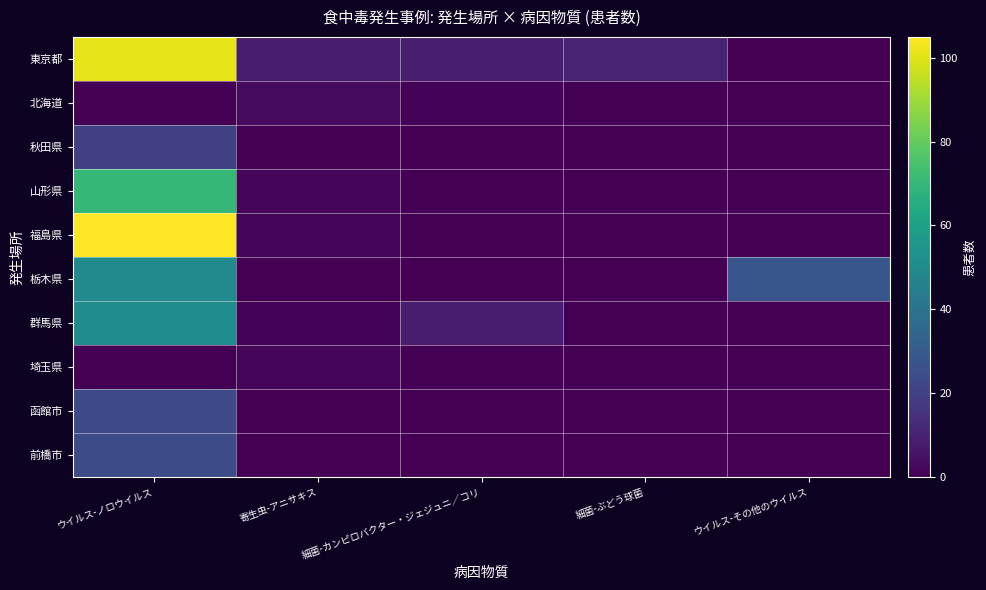

Reading left to right, transcribe all the data shown in this chart.

東京都: ウイルス-ノロウイルス=101	寄生虫-アニサキス=8	細菌-カンピロバクター・ジェジュニ／コリ=9	細菌-ぶどう球菌=10	ウイルス-その他のウイルス=0
北海道: ウイルス-ノロウイルス=0	寄生虫-アニサキス=3	細菌-カンピロバクター・ジェジュニ／コリ=1	細菌-ぶどう球菌=0	ウイルス-その他のウイルス=0
秋田県: ウイルス-ノロウイルス=20	寄生虫-アニサキス=0	細菌-カンピロバクター・ジェジュニ／コリ=0	細菌-ぶどう球菌=0	ウイルス-その他のウイルス=0
山形県: ウイルス-ノロウイルス=70	寄生虫-アニサキス=2	細菌-カンピロバクター・ジェジュニ／コリ=0	細菌-ぶどう球菌=0	ウイルス-その他のウイルス=0
福島県: ウイルス-ノロウイルス=105	寄生虫-アニサキス=2	細菌-カンピロバクター・ジェジュニ／コリ=0	細菌-ぶどう球菌=0	ウイルス-その他のウイルス=0
栃木県: ウイルス-ノロウイルス=50	寄生虫-アニサキス=0	細菌-カンピロバクター・ジェジュニ／コリ=0	細菌-ぶどう球菌=0	ウイルス-その他のウイルス=28
群馬県: ウイルス-ノロウイルス=51	寄生虫-アニサキス=1	細菌-カンピロバクター・ジェジュニ／コリ=8	細菌-ぶどう球菌=0	ウイルス-その他のウイルス=0
埼玉県: ウイルス-ノロウイルス=0	寄生虫-アニサキス=2	細菌-カンピロバクター・ジェジュニ／コリ=0	細菌-ぶどう球菌=0	ウイルス-その他のウイルス=0
函館市: ウイルス-ノロウイルス=23	寄生虫-アニサキス=0	細菌-カンピロバクター・ジェジュニ／コリ=0	細菌-ぶどう球菌=0	ウイルス-その他のウイルス=0
前橋市: ウイルス-ノロウイルス=24	寄生虫-アニサキス=0	細菌-カンピロバクター・ジェジュニ／コリ=0	細菌-ぶどう球菌=0	ウイルス-その他のウイルス=0